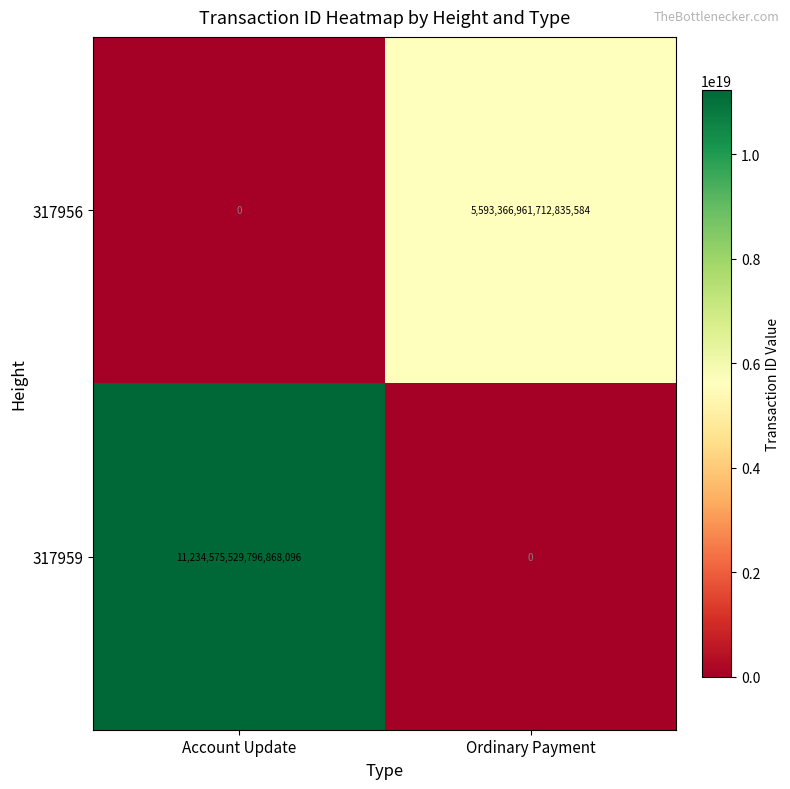

Rank the series at Ordinary Payment from highest to lowest value.

317956, 317959